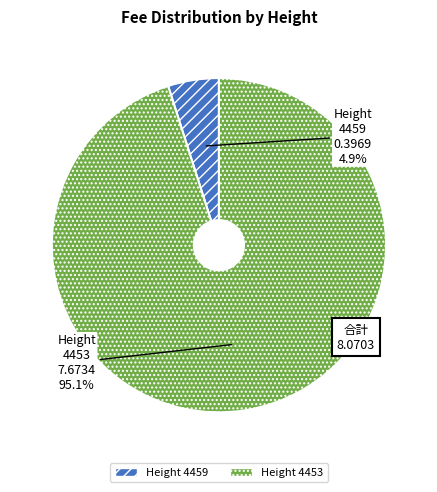

Does any single category account for the majority?

Yes